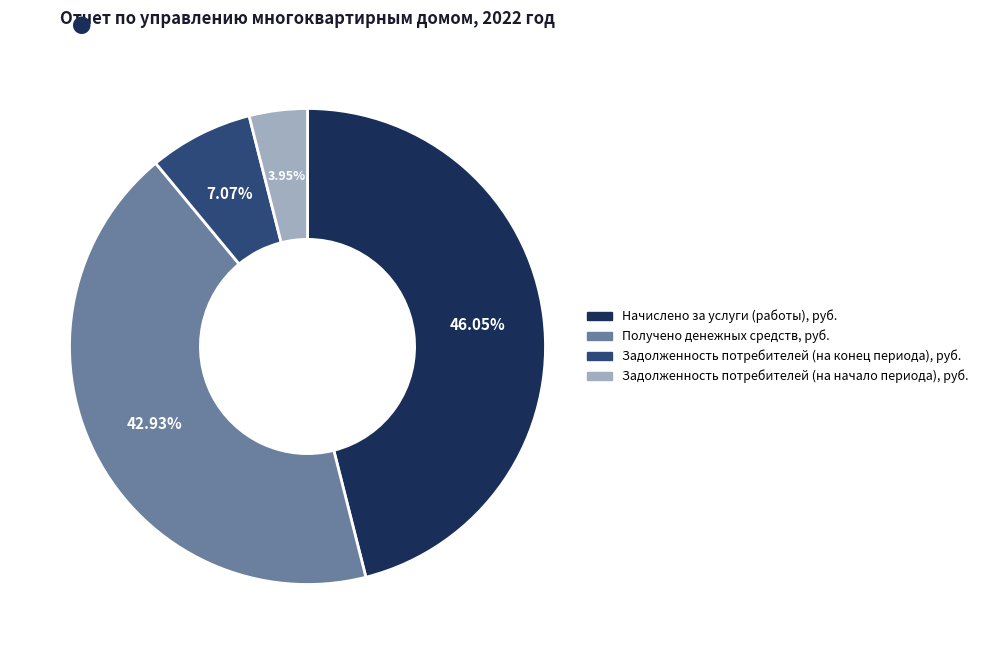

What is the ratio of the value at Получено денежных средств, руб. to the value at Задолженность потребителей (на конец периода), руб.?

6.1